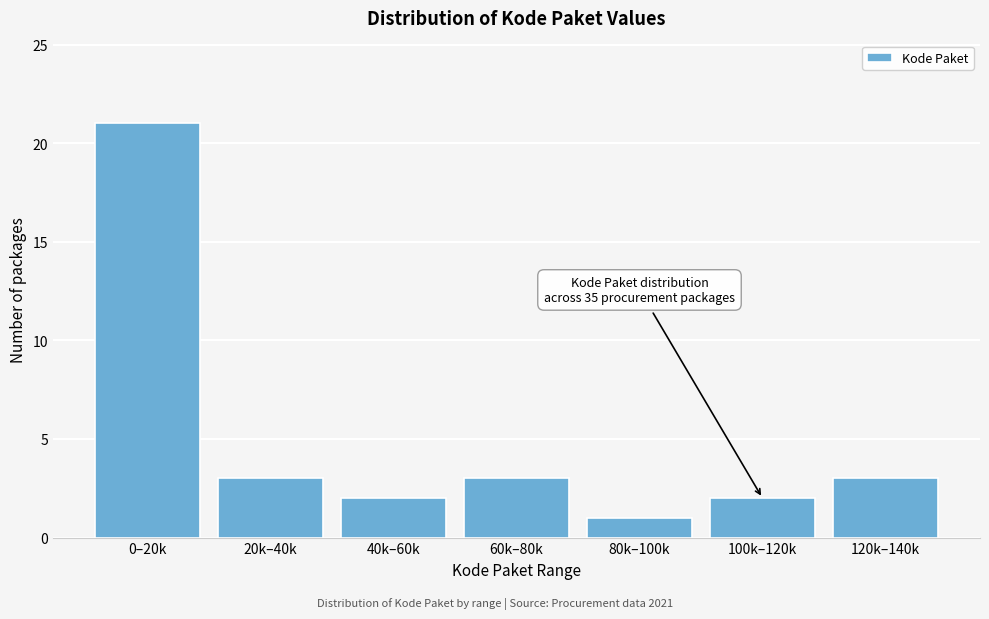

Reading left to right, transcribe all the data shown in this chart.

0–20k=21	20k–40k=3	40k–60k=2	60k–80k=3	80k–100k=1	100k–120k=2	120k–140k=3